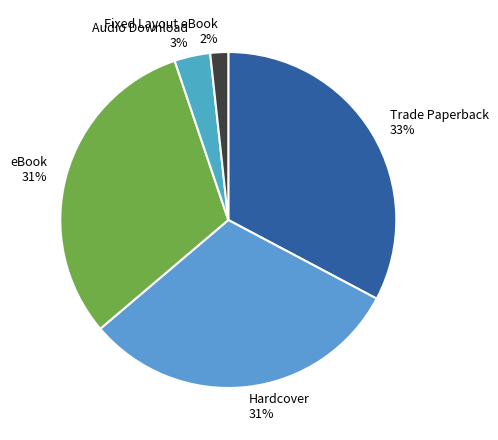

True or false: Hardcover accounts for 31% of the total.

True